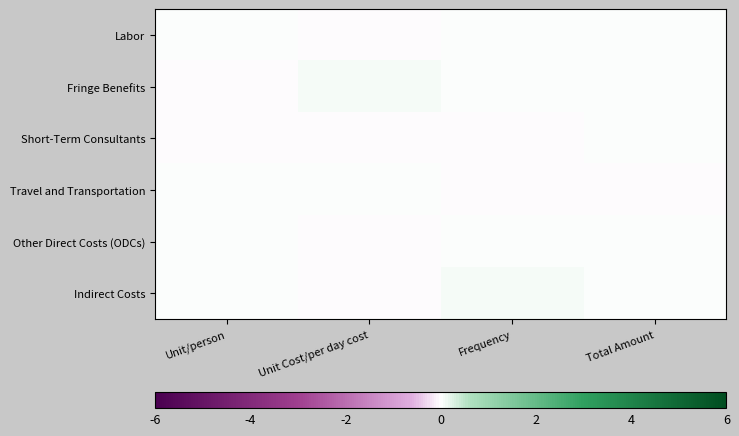

Which has a higher value, Total Amount or Unit Cost/per day cost?

Total Amount